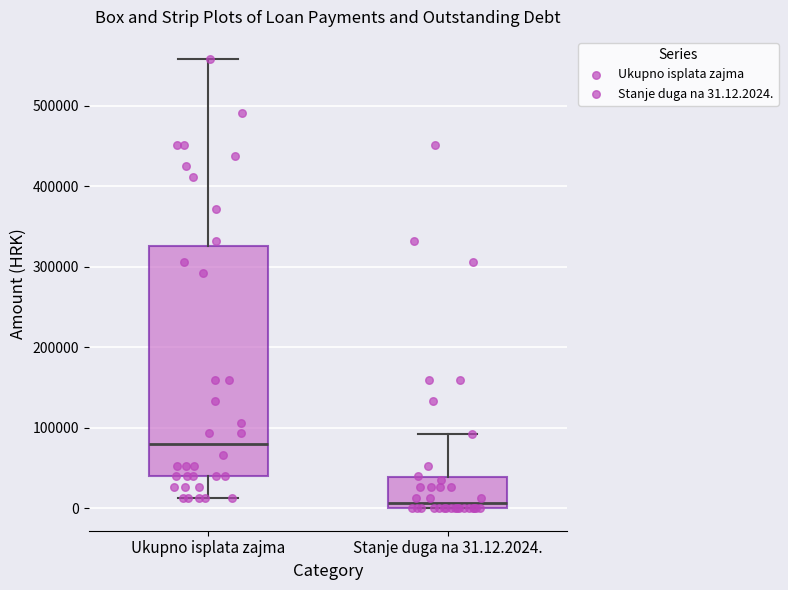

Where is the upper edge of the box for Stanje duga na 31.12.2024. on the y-axis? The values are not printed on the chart, so give them approximately, as read against the axis.

40000